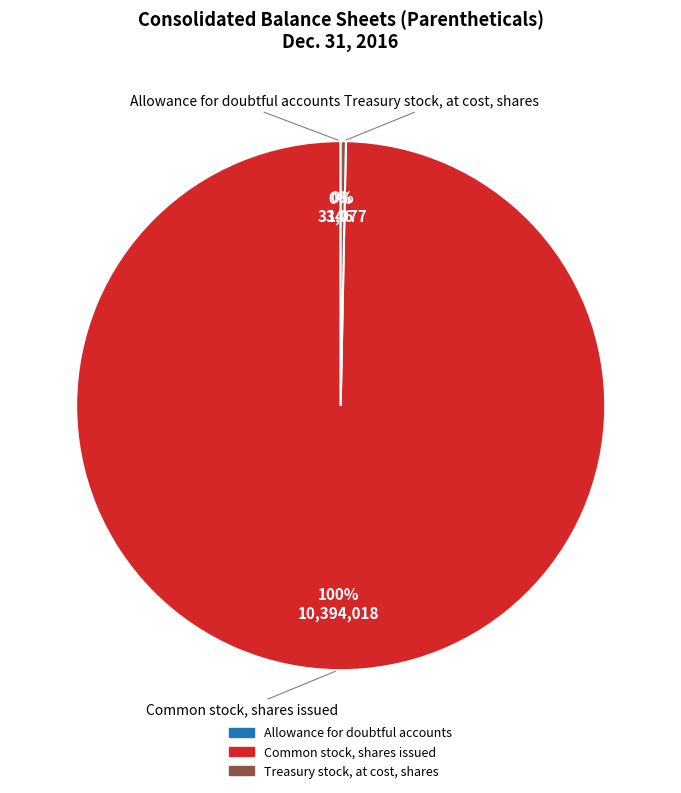

Which category accounts for the majority?

Common stock, shares issued